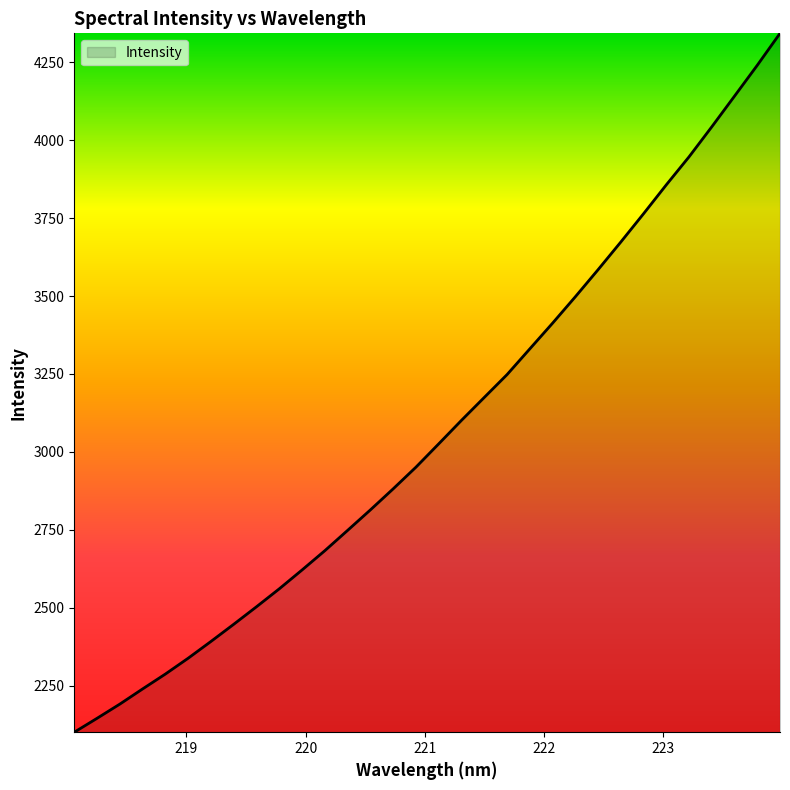

What is the sum of all values?

98292.5